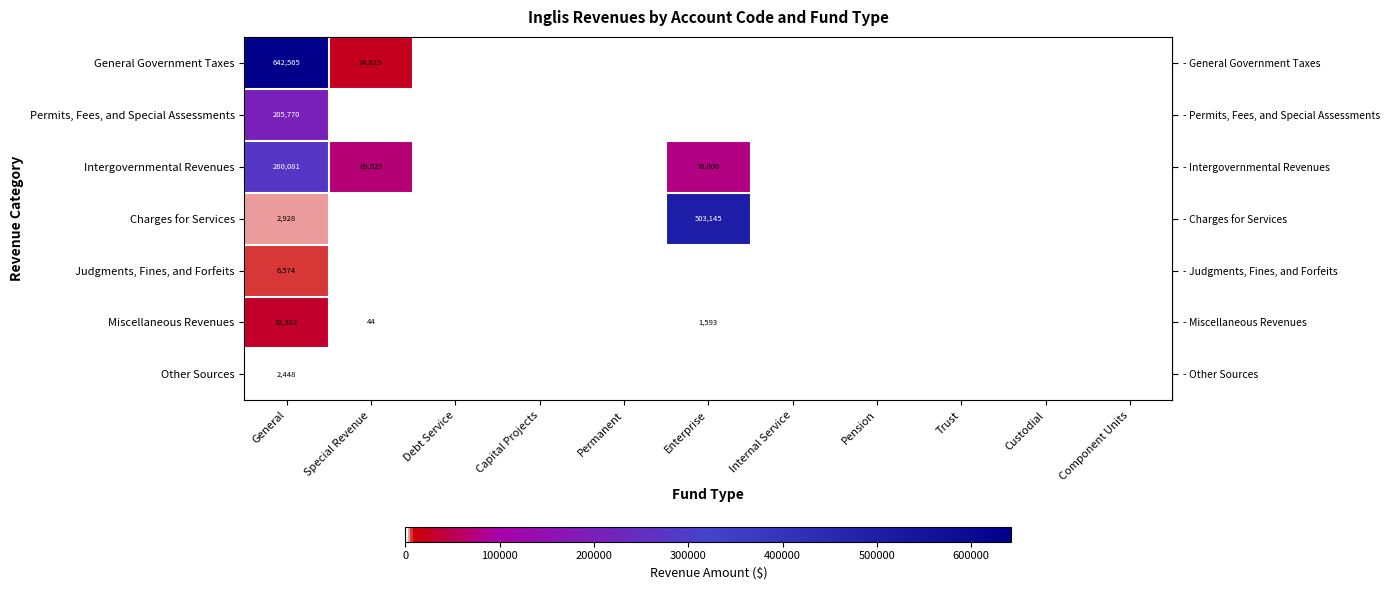

Count the number of categories in the chart.

11